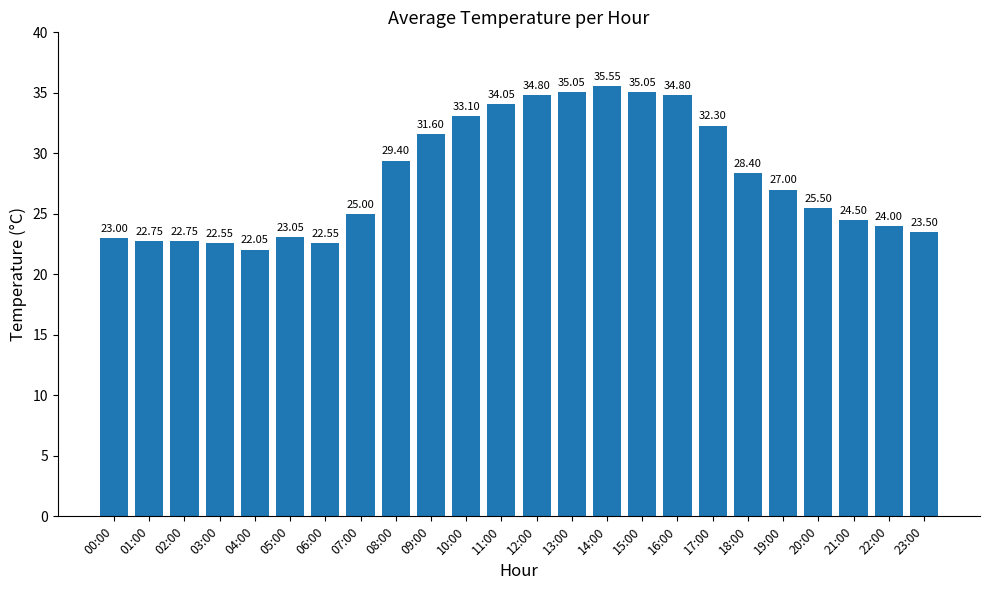

What is the sum of all values?

672.3